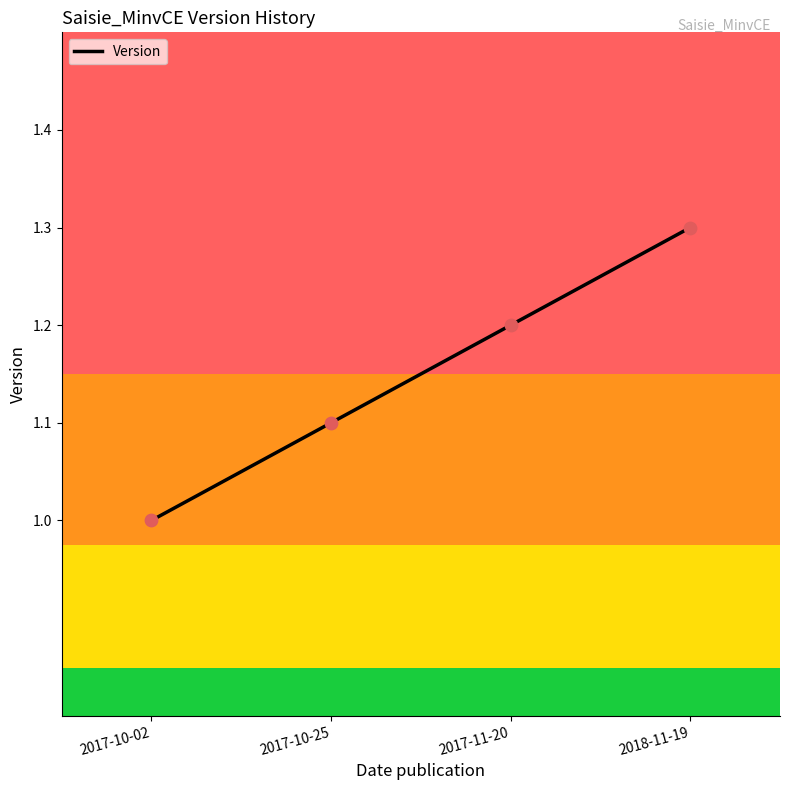

Between 2017-10-25 and 2017-11-20, which is larger?

2017-11-20